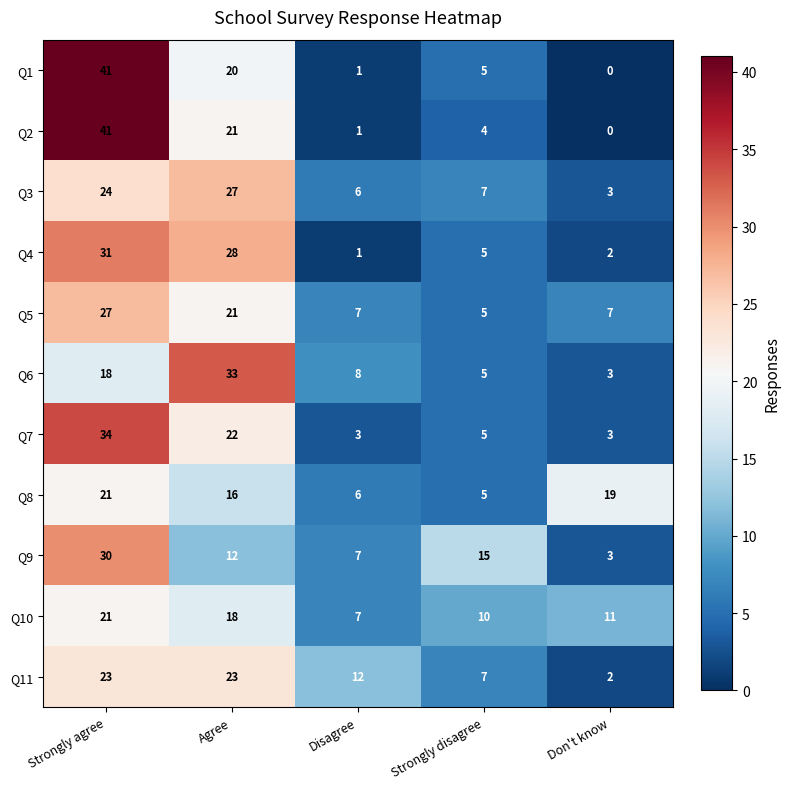

At which category is the sum across all series the highest?

Strongly agree